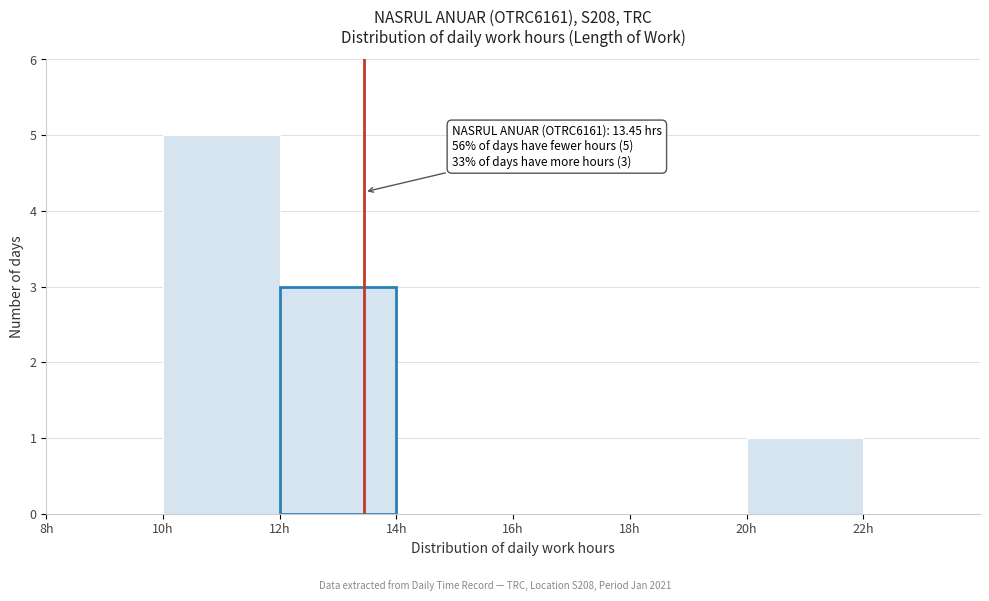

Over which range of the x-axis is the bar tallest?

10 to 12